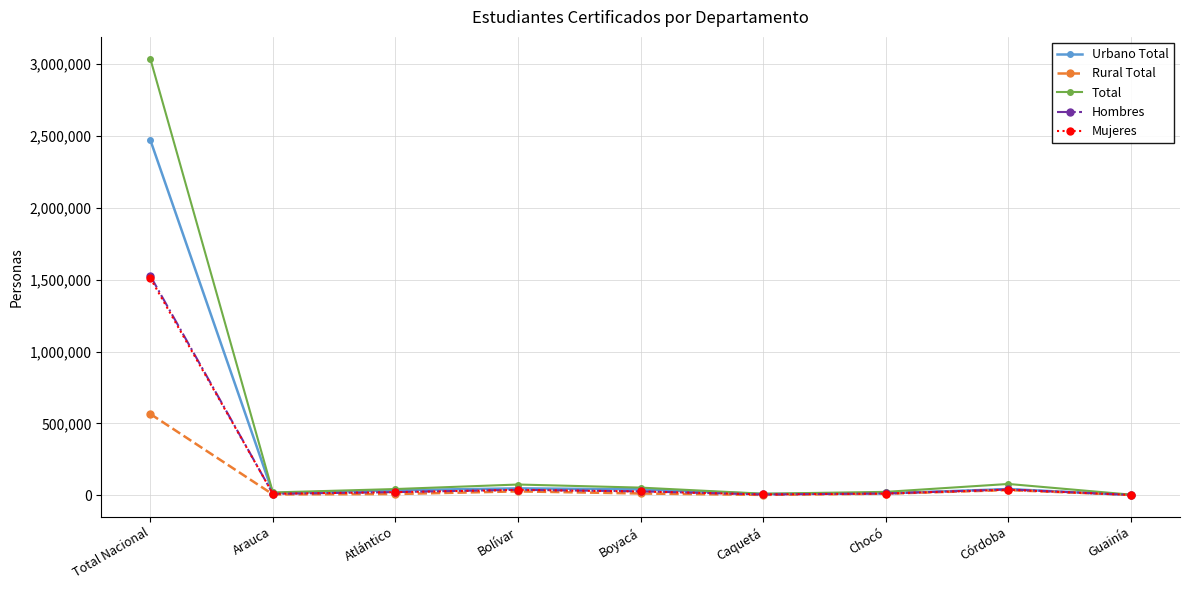

True or false: Rural Total has more than 0 interior local peaks.

True